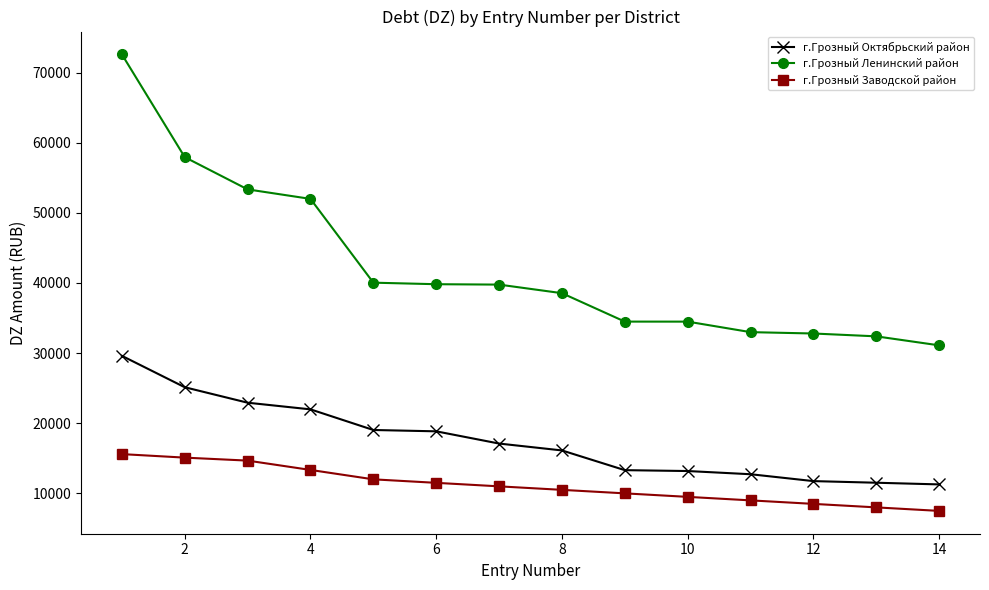

Which series has the largest total across all categories?

г.Грозный Ленинский район